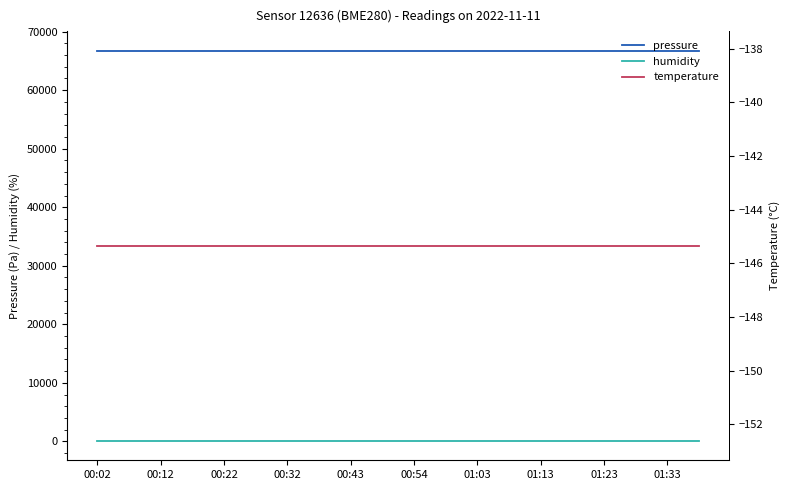

What is the maximum value shown in the chart?

66708.2